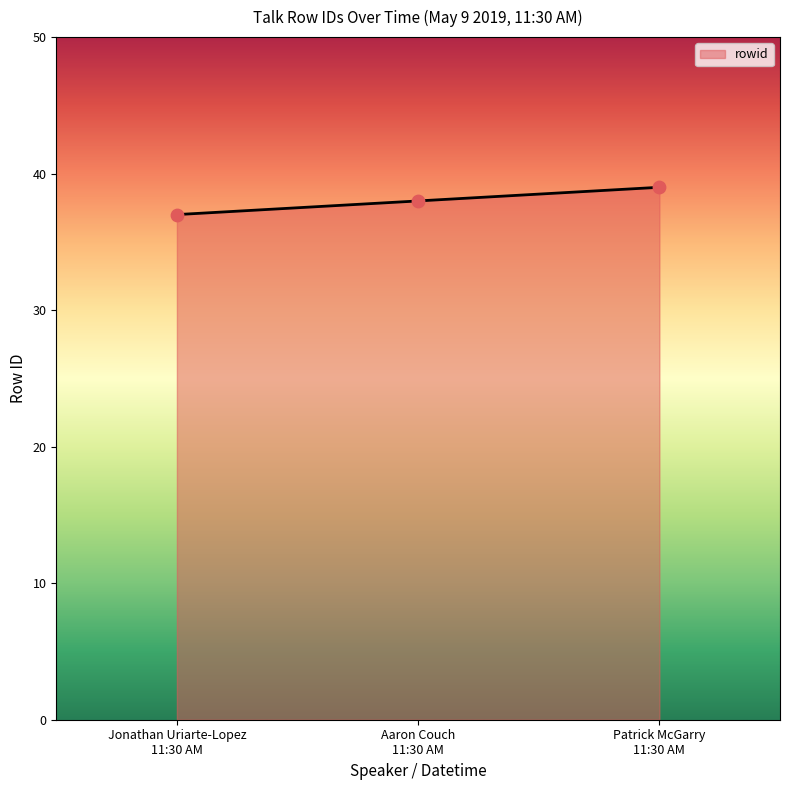

What is the average value?

38